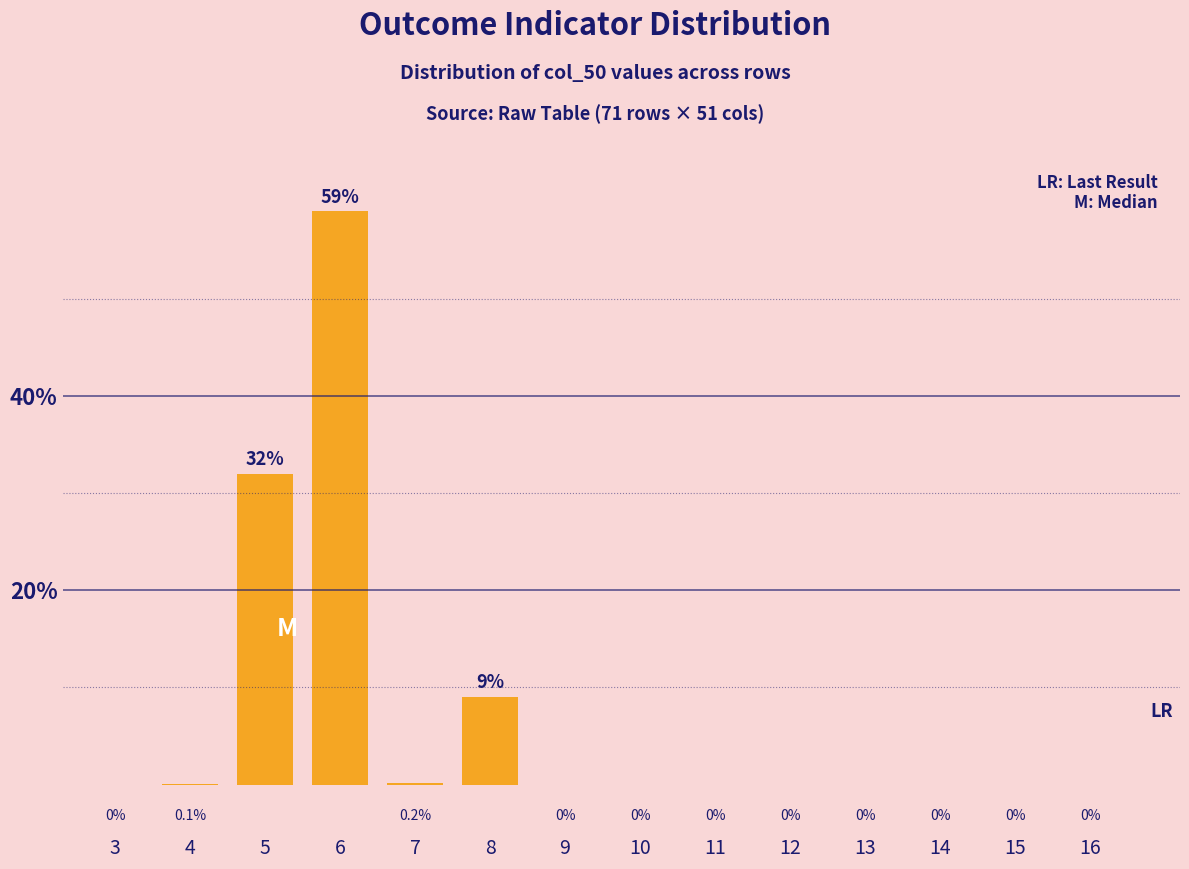

Reading left to right, extract all data points from this chart.

3=0.0	4=0.1	5=32.0	6=59.0	7=0.2	8=9.0	9=0.0	10=0.0	11=0.0	12=0.0	13=0.0	14=0.0	15=0.0	16=0.0